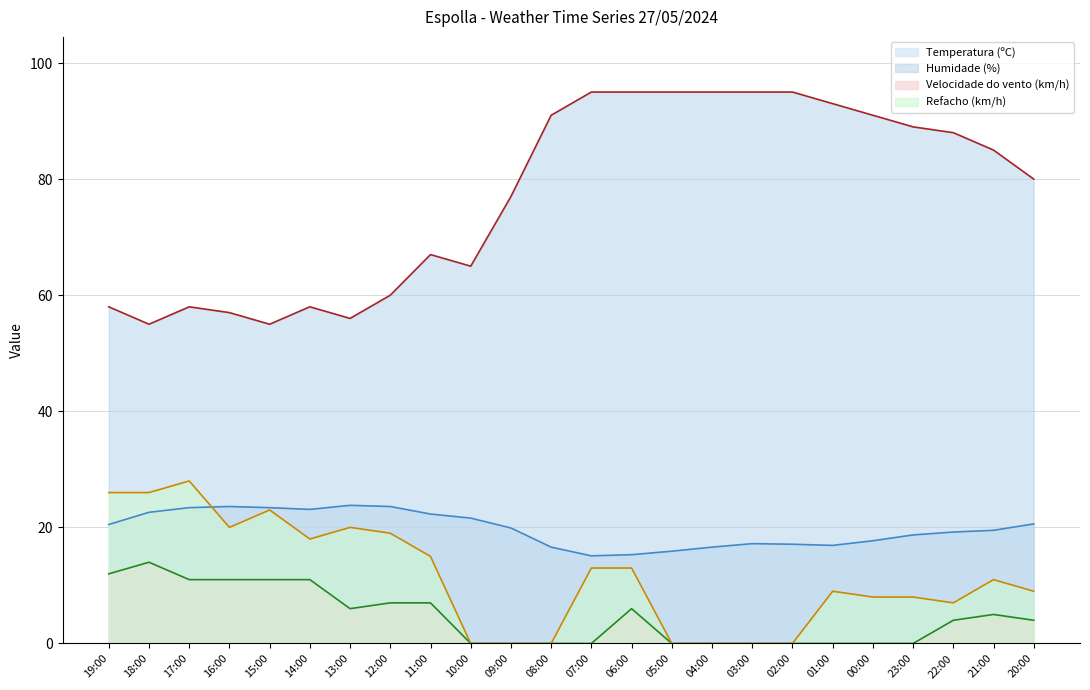

Rank the categories by Temperatura (ºC) (line) value from lowest to highest.

07:00, 06:00, 05:00, 08:00, 04:00, 01:00, 02:00, 03:00, 00:00, 23:00, 22:00, 21:00, 09:00, 19:00, 20:00, 10:00, 11:00, 18:00, 14:00, 17:00, 15:00, 16:00, 12:00, 13:00